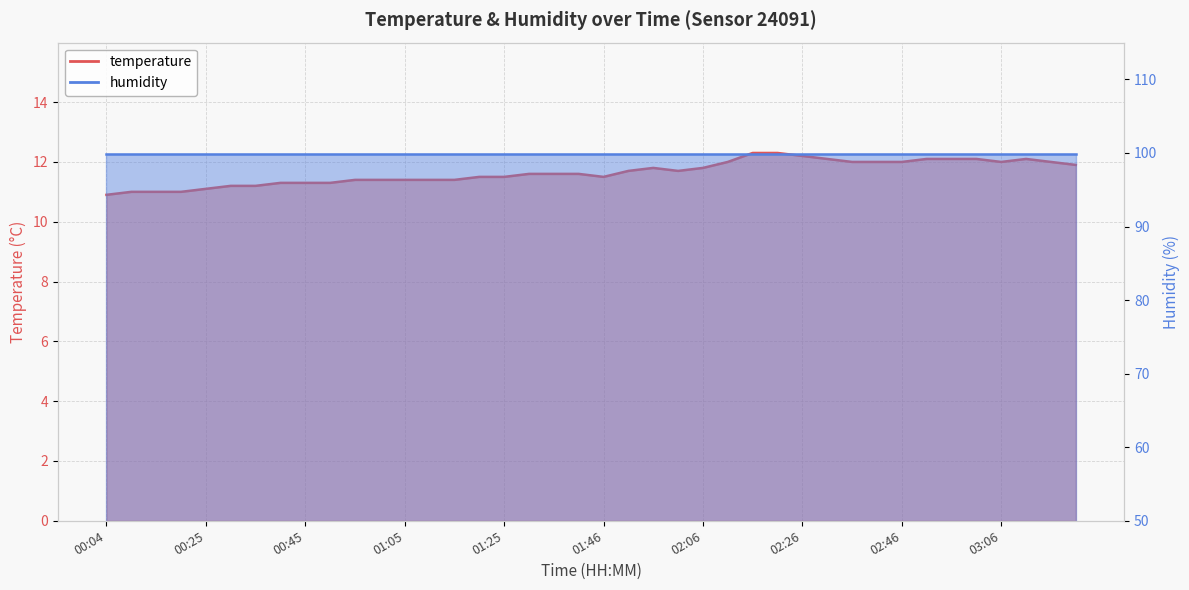

Is it true that the value at 00:04 is 10.9?

True